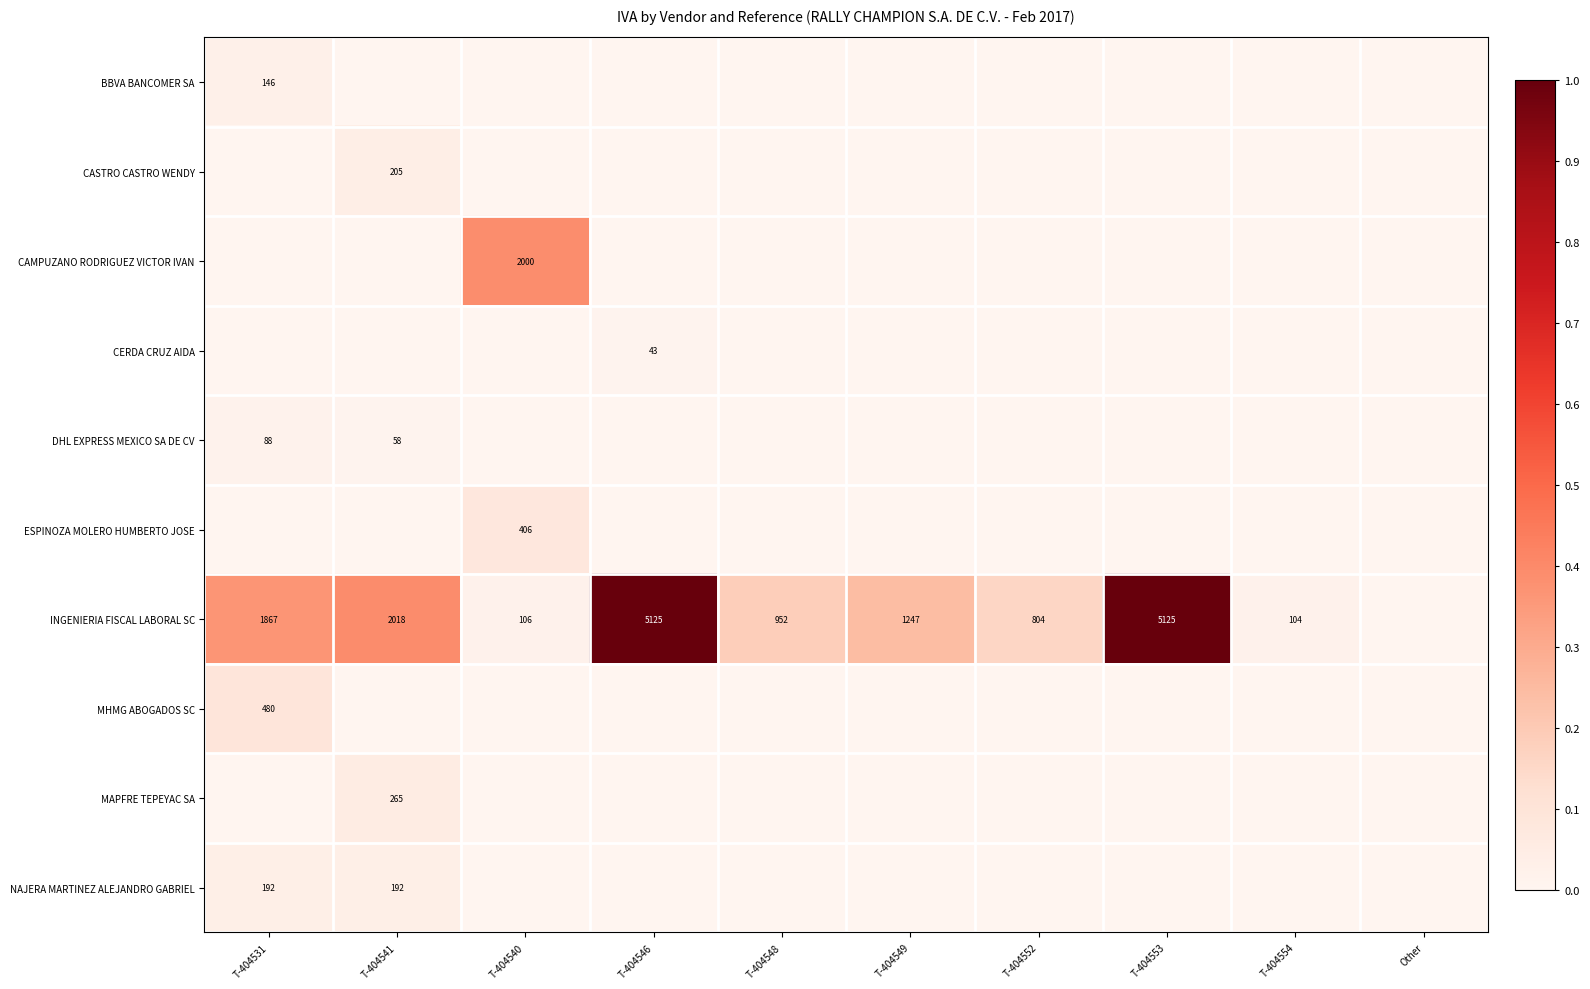

Is it true that DHL EXPRESS MEXICO SA DE CV equals 79 at T-404541?

False